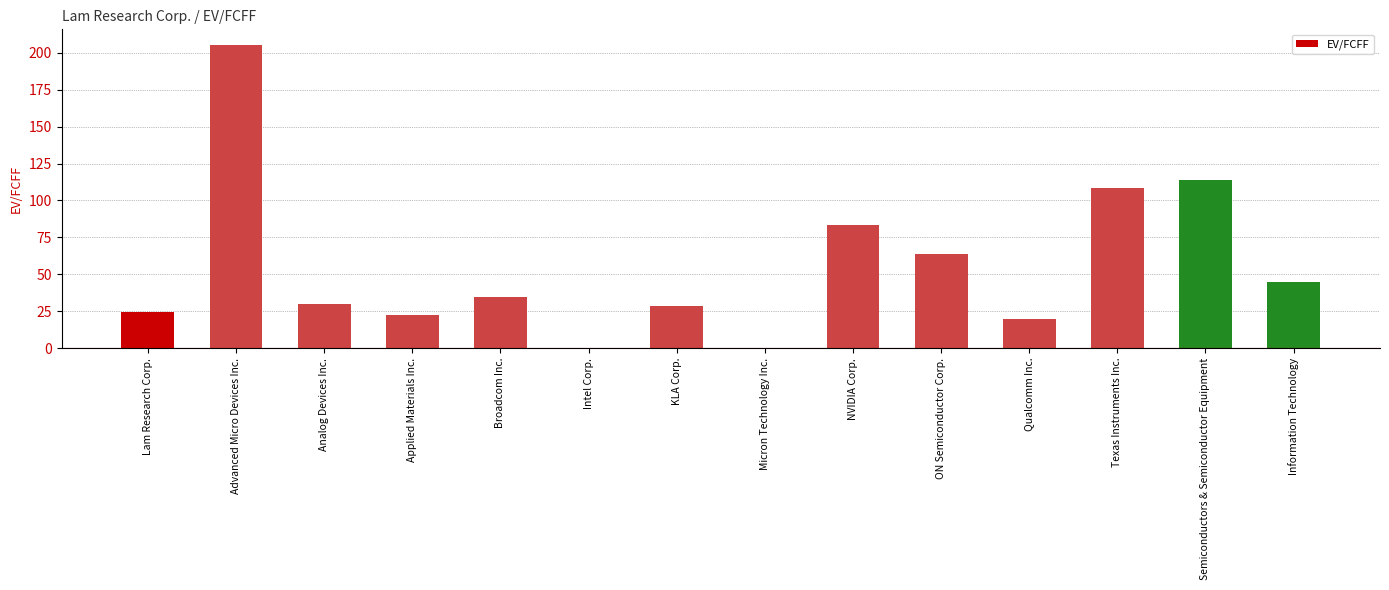

What is the approximate value at Analog Devices Inc.?

29.7